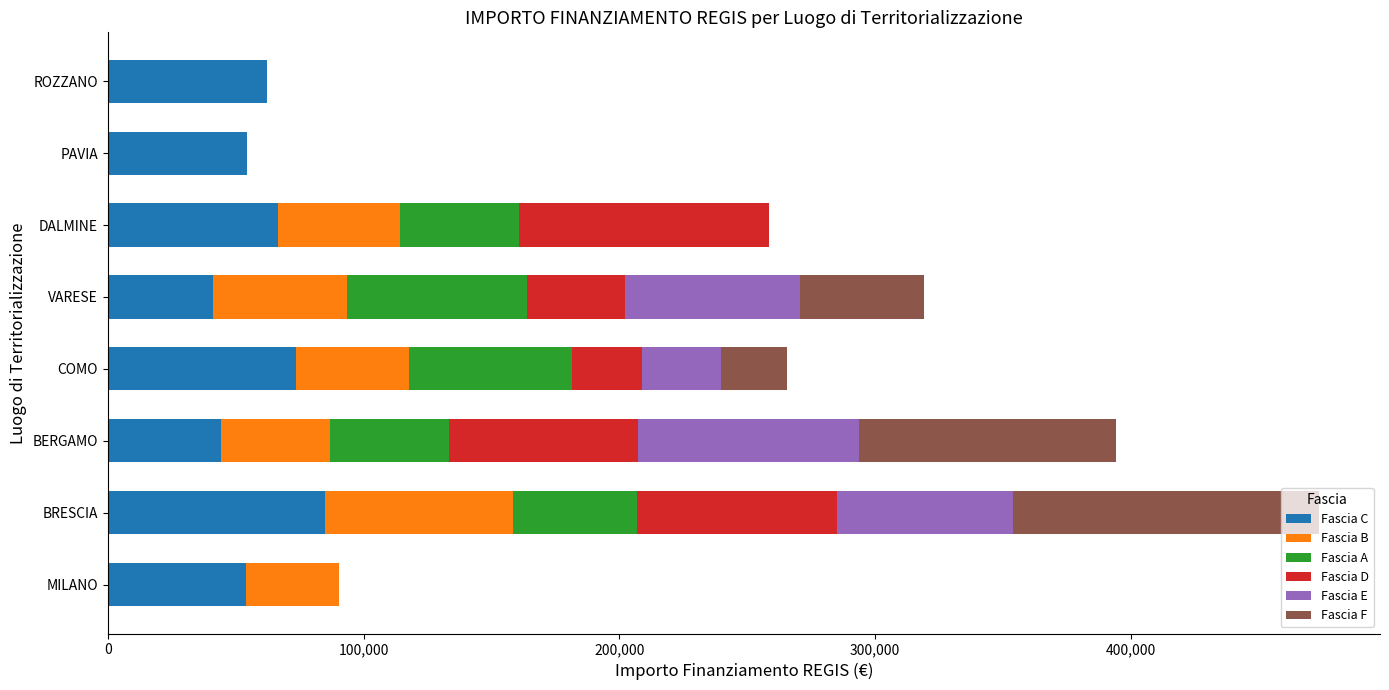

Count the number of data series in this chart.

6